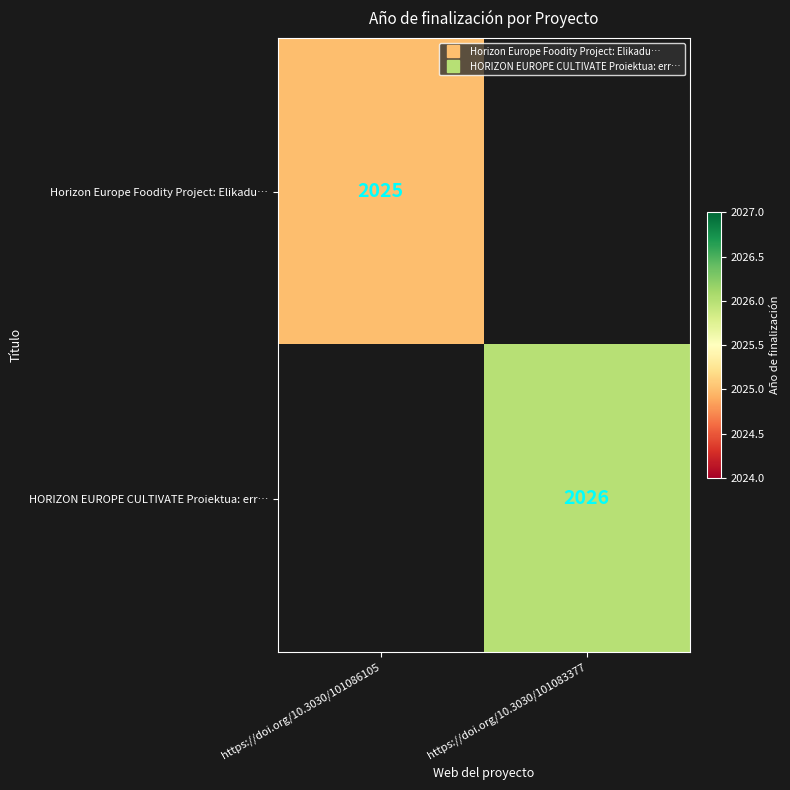

How many values in Horizon Europe Foodity Project: Elikadu… are above zero?

1